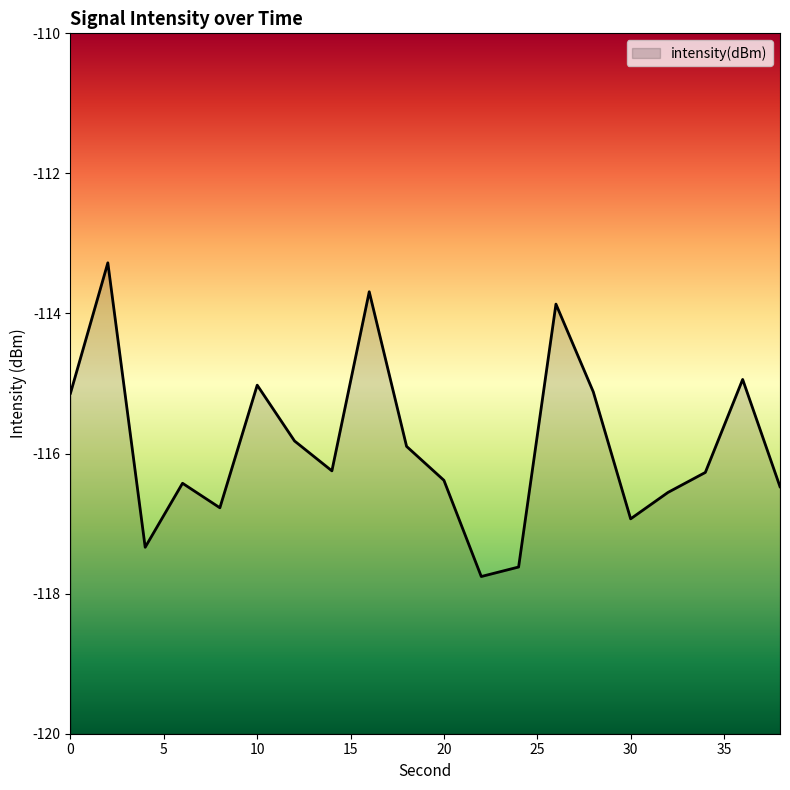

Rank the categories by value from lowest to highest.

22, 24, 4, 30, 8, 32, 38, 6, 20, 34, 14, 18, 12, 0, 28, 10, 36, 26, 16, 2